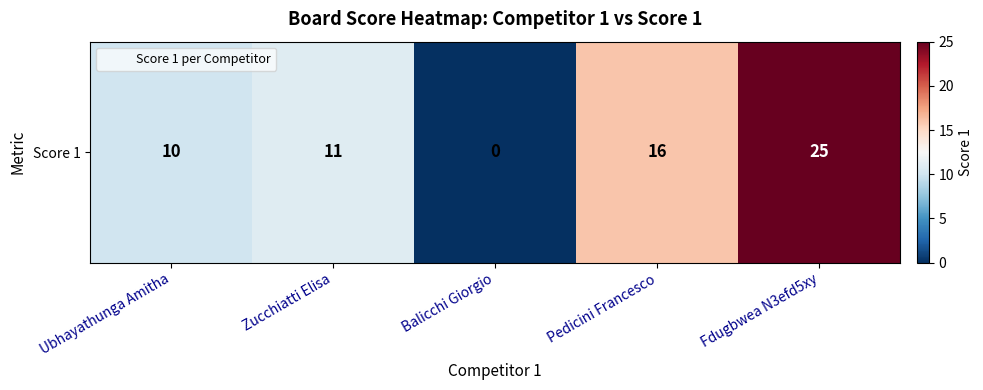

At which category does the chart reach its peak across all series?

Fdugbwea N3efd5xy